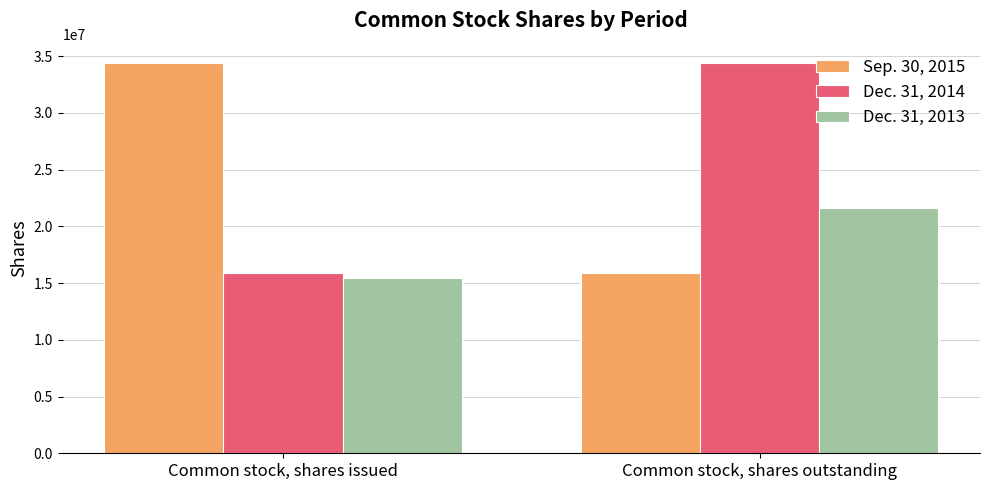

What is the sum of all Dec. 31, 2013 values?

37013361